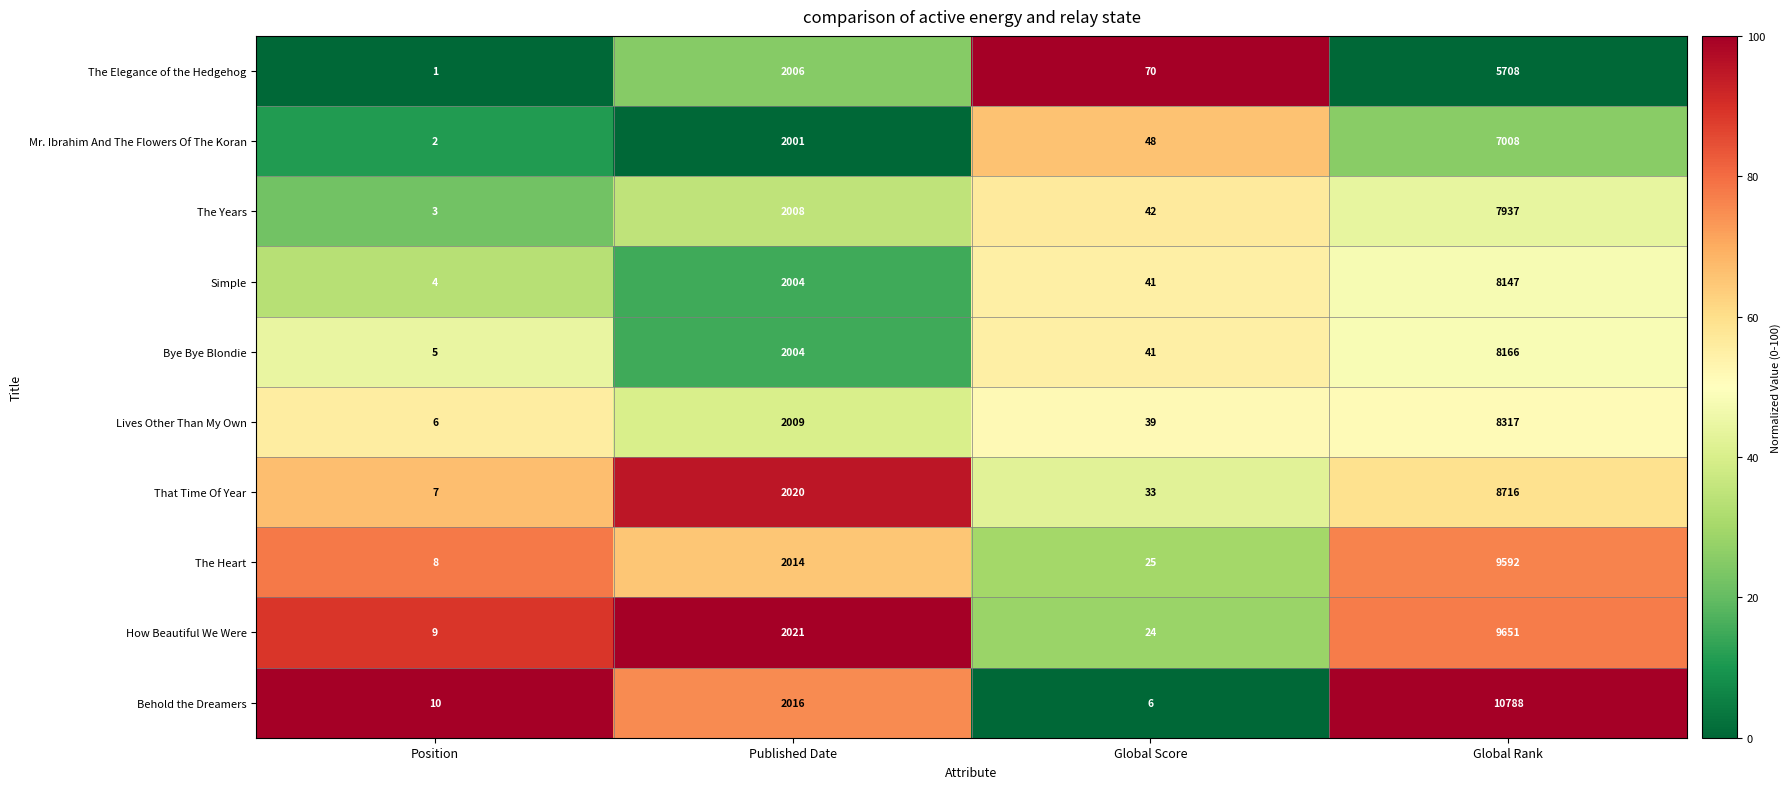

At which category is the sum across all series the highest?

Global Rank